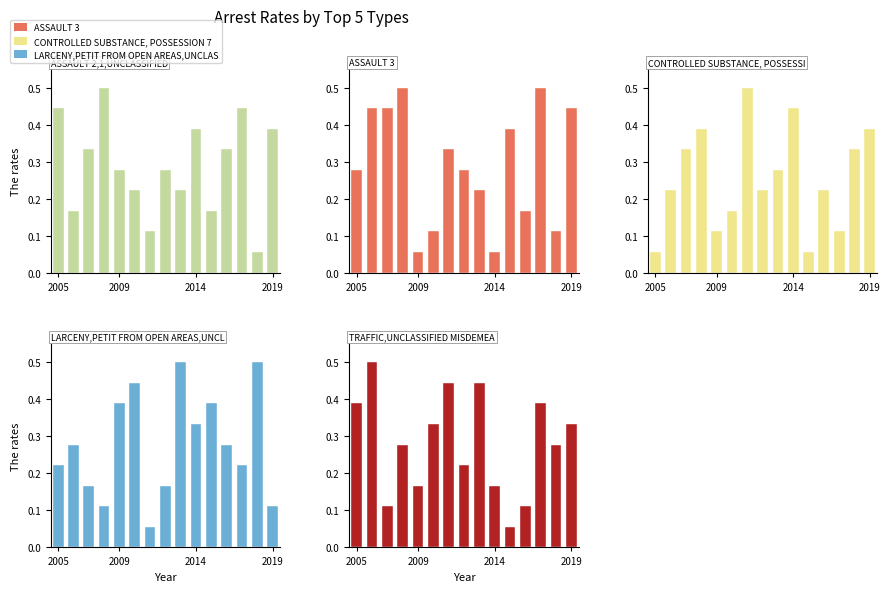

Does the chart contain any negative values?

No